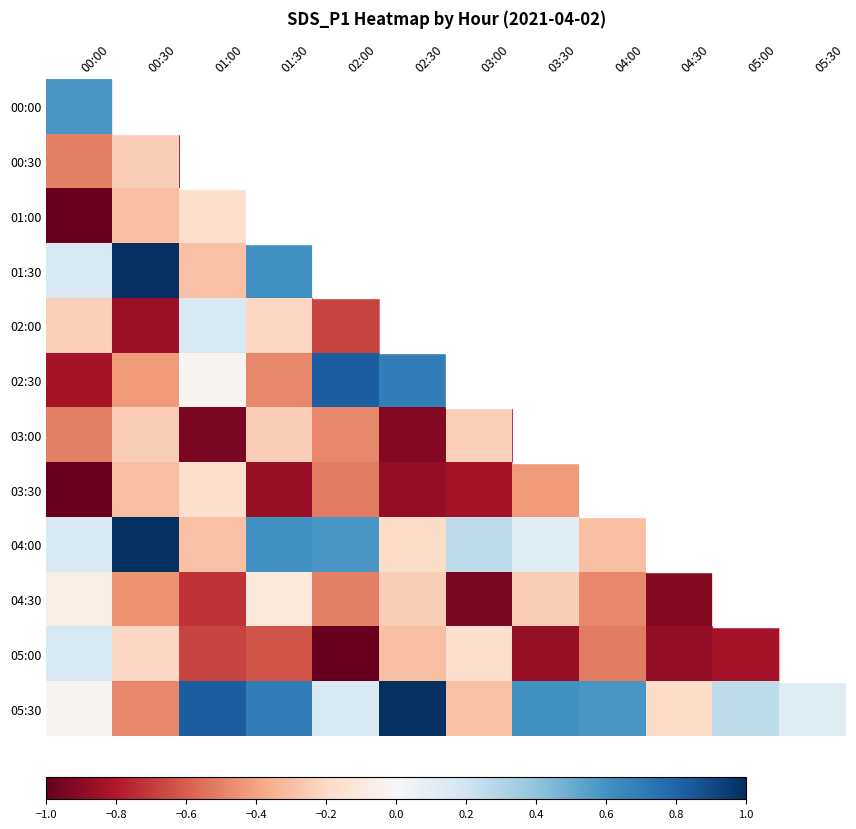

What is the difference between the highest and lowest values at 01:00?

1.8